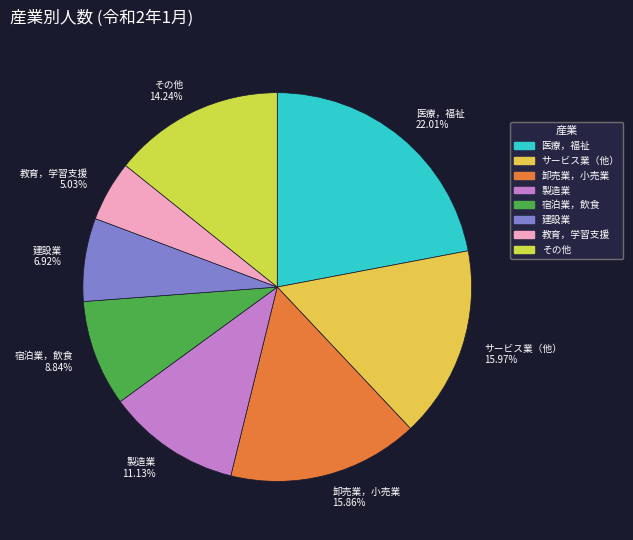

To the nearest percent, what is the difference between the largest and smallest slice percentages?

17%